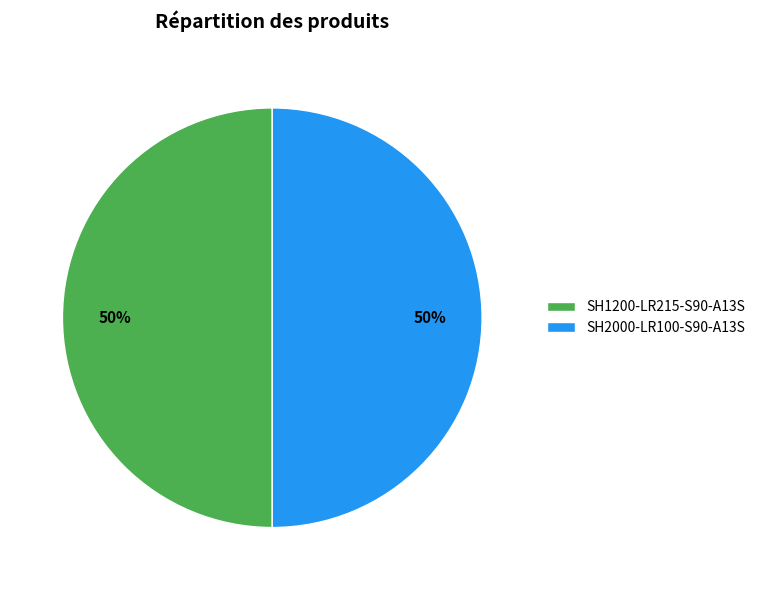

Is it true that SH1200-LR215-S90-A13S is 50% of the pie?

True